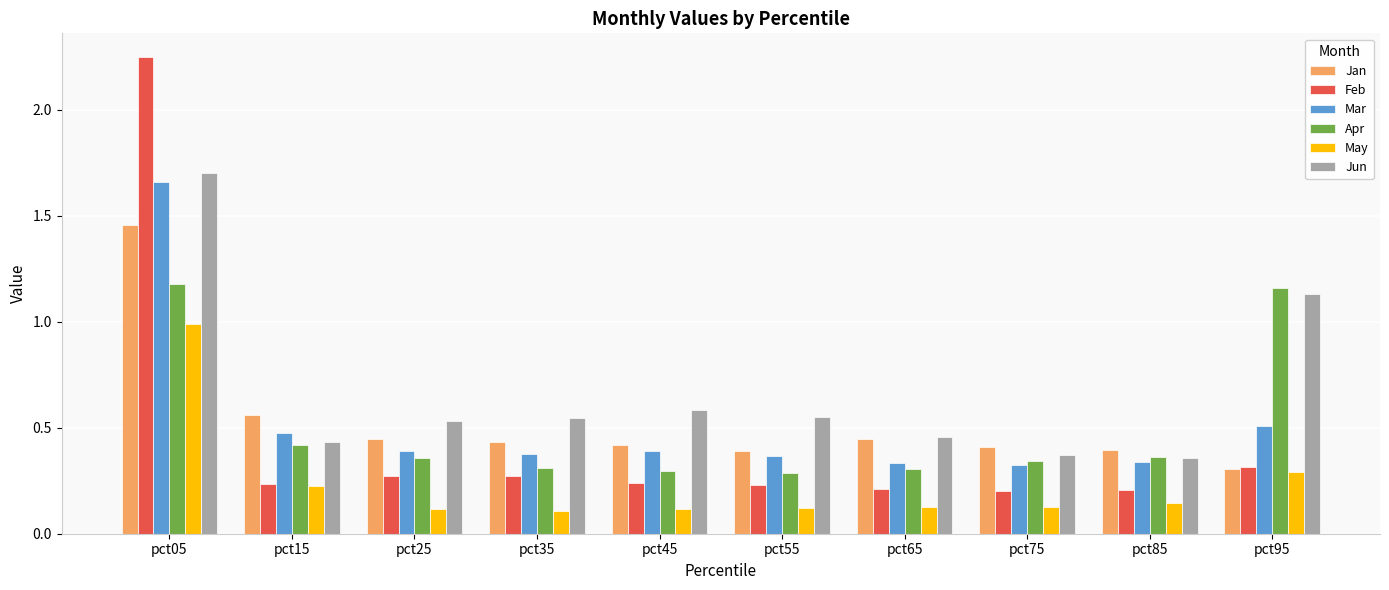

Which series has the largest range (max minus min)?

Feb